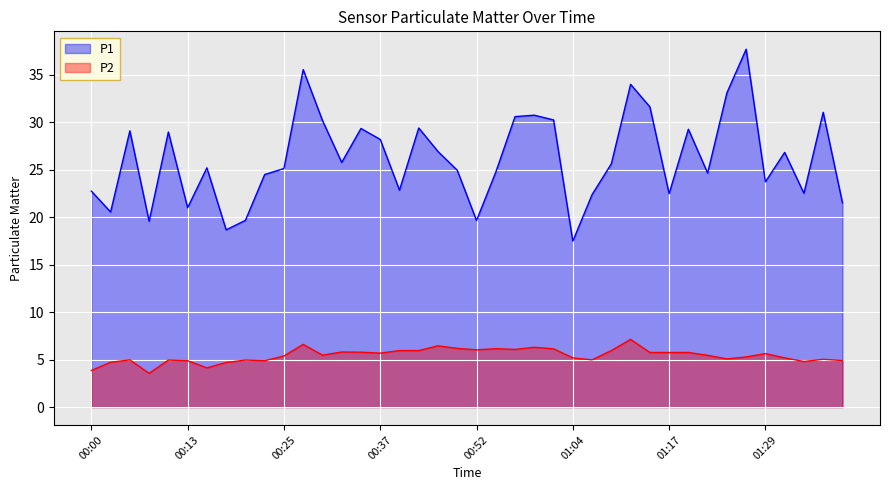

What are all the series names shown in the legend?

P1, P2